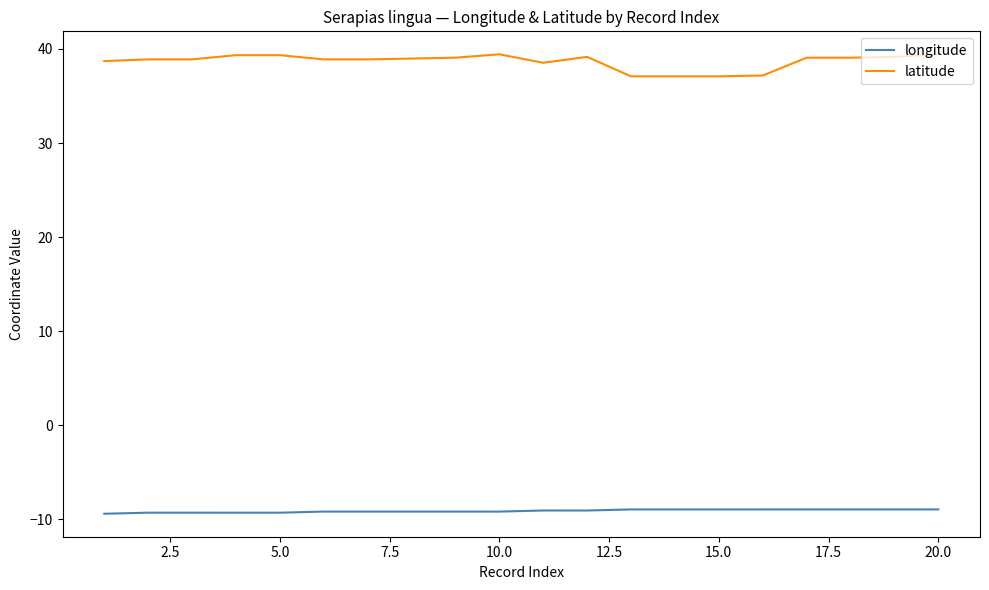

True or false: latitude and longitude intersect in this chart.

False